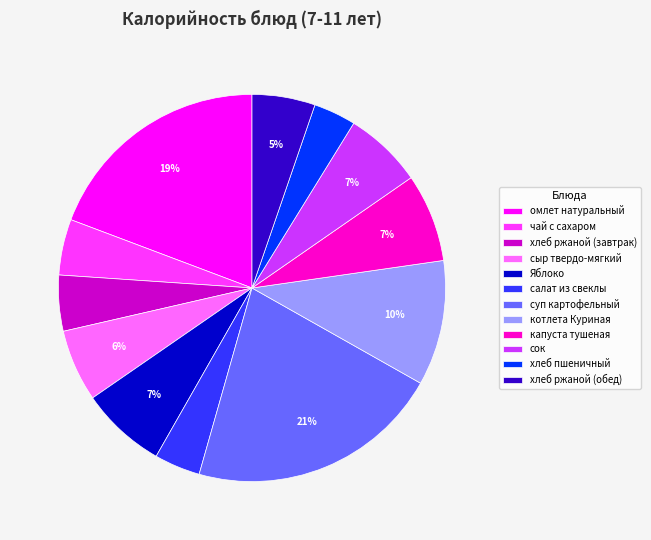

Which category has the biggest portion of the pie?

суп картофельный